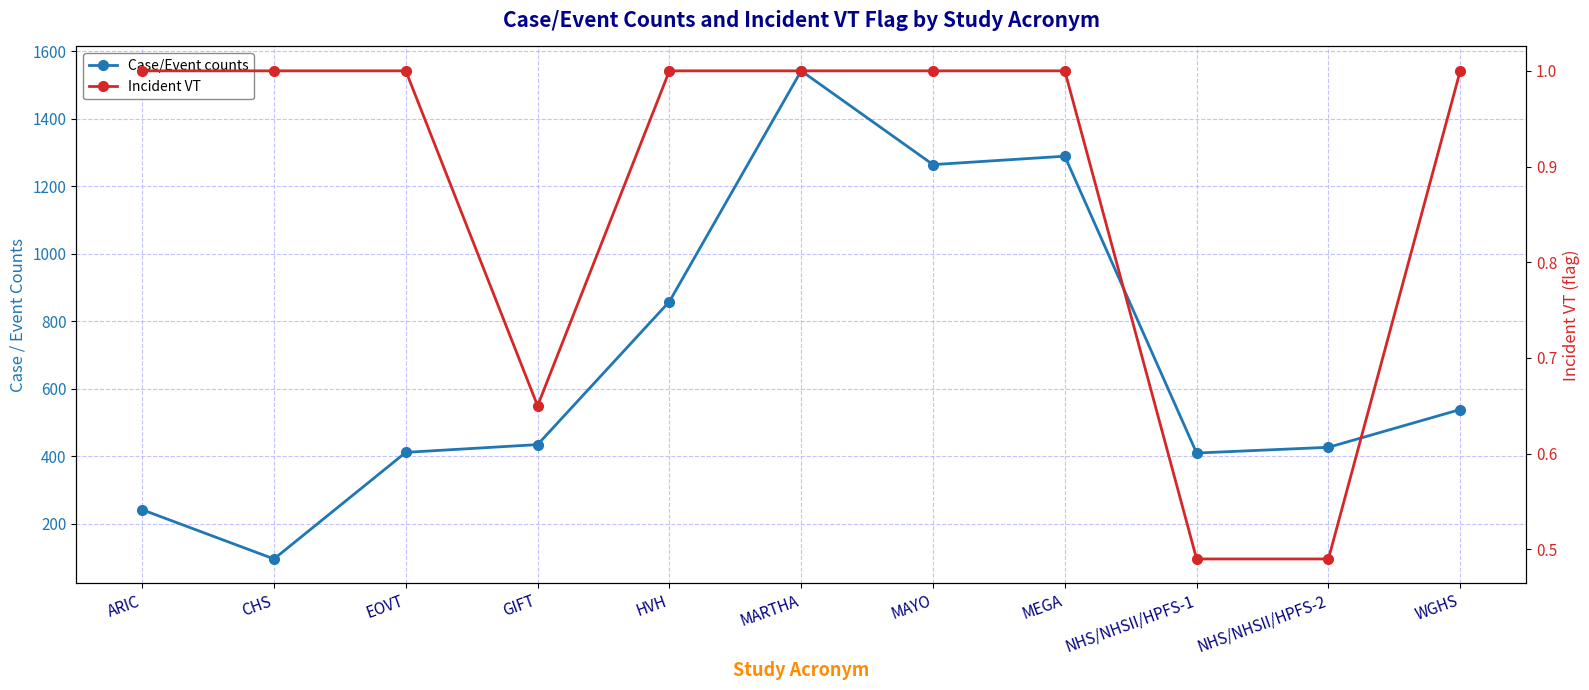

What is the value of the Incident VT point at the 10th from the left?

0.5